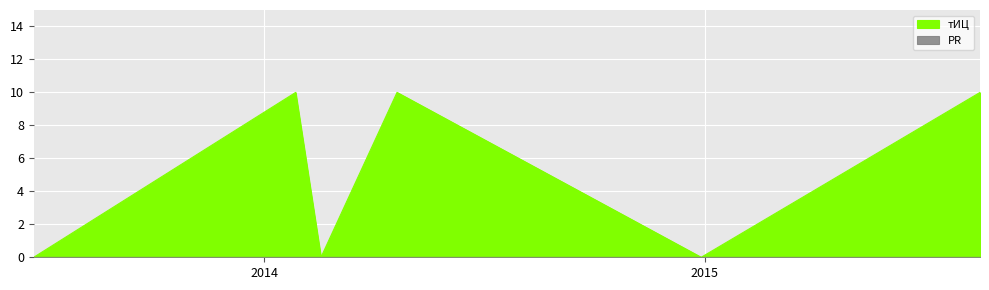

What is the sum of all values?

30